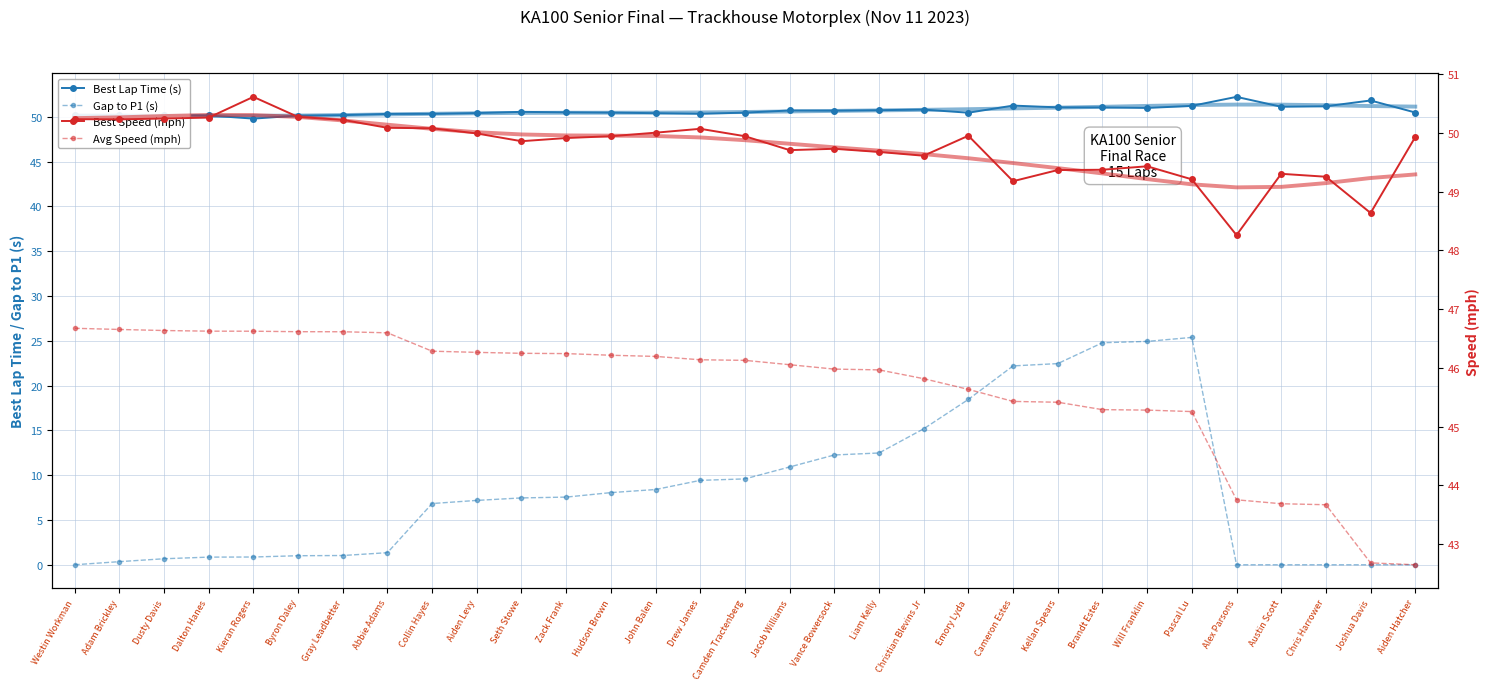

Does the chart have visible grid lines?

Yes